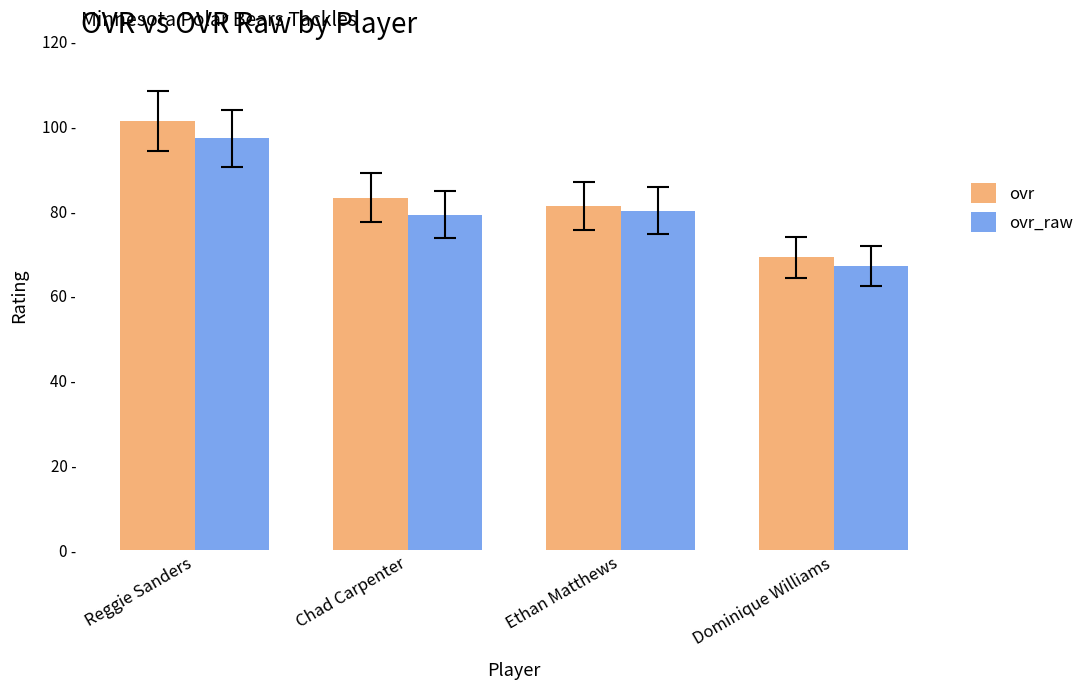

Reading right to left, what are all the values shown in this chart?

ovr: 69	81	83	101
ovr_raw: 67	80	79	97